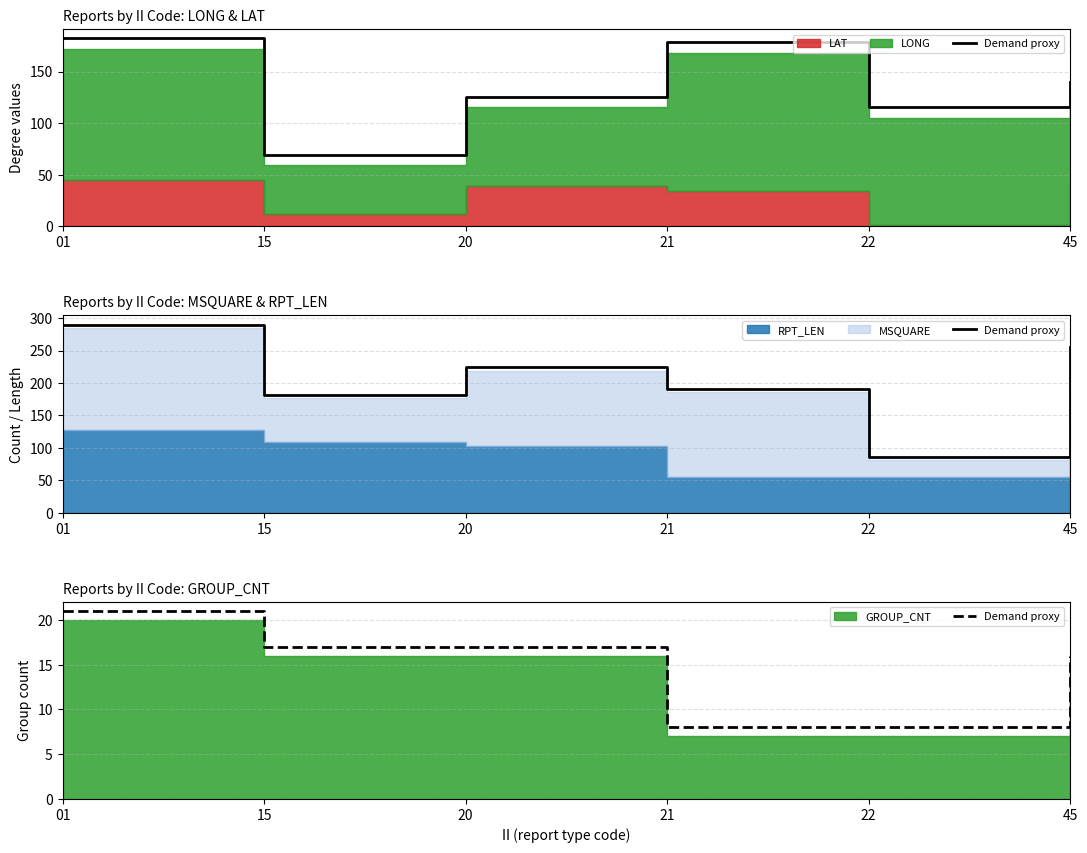

What is the smallest value displayed?

8